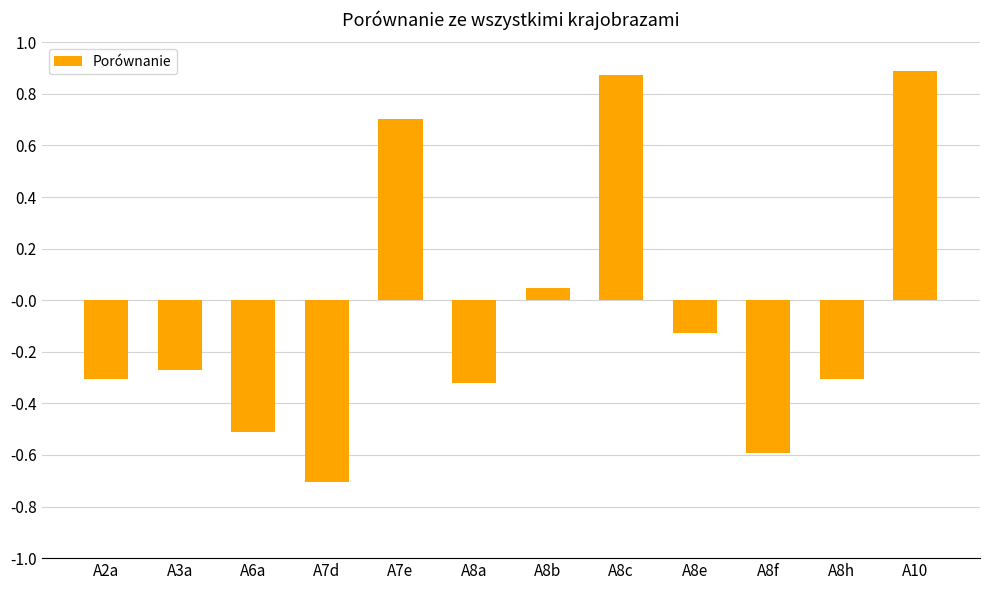

What is the difference between the second highest and minimum values?

1.6